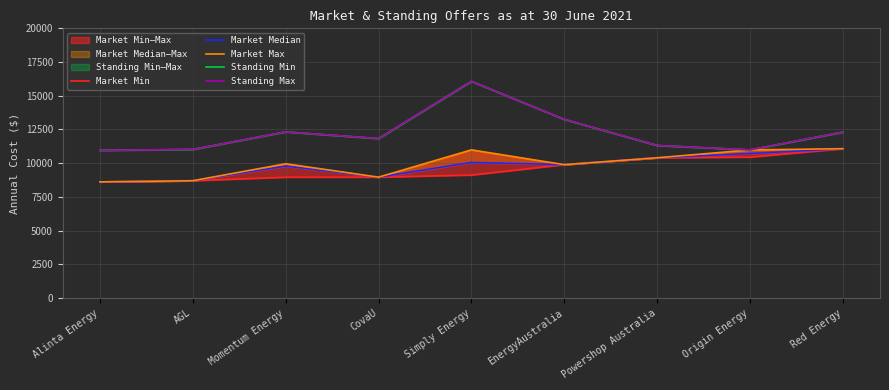

What is the difference between the maximum and minimum values in the Standing Max series?

5116.6